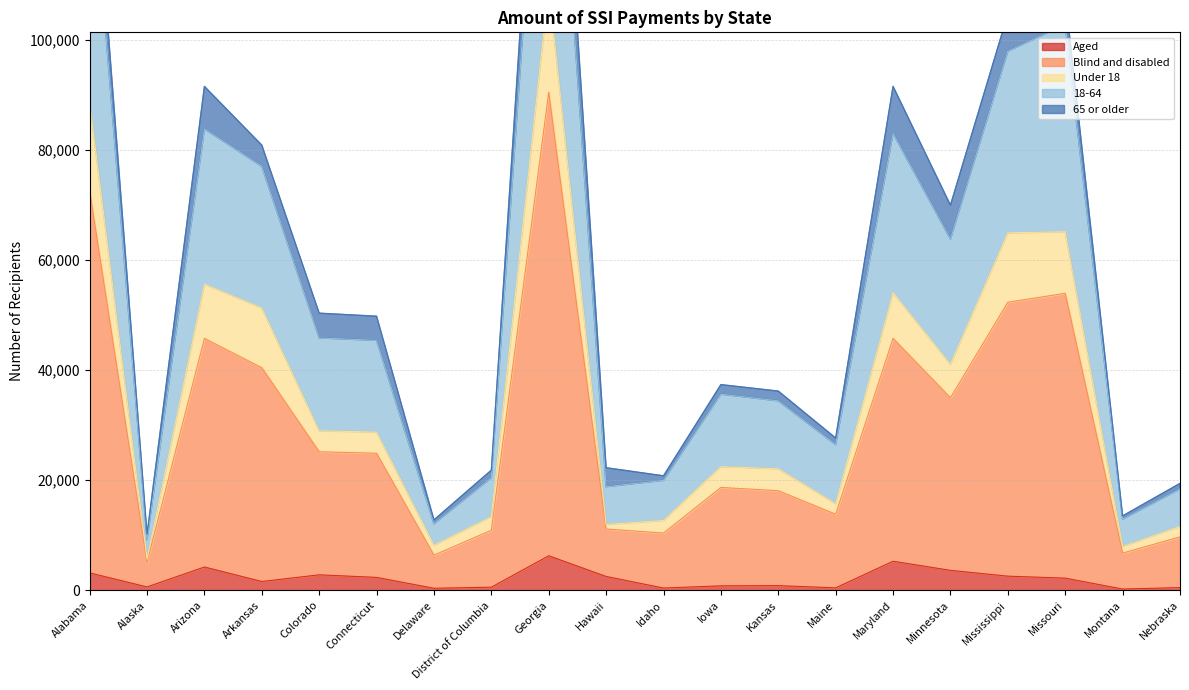

What is the difference between the highest and lowest values at Missouri?

105718